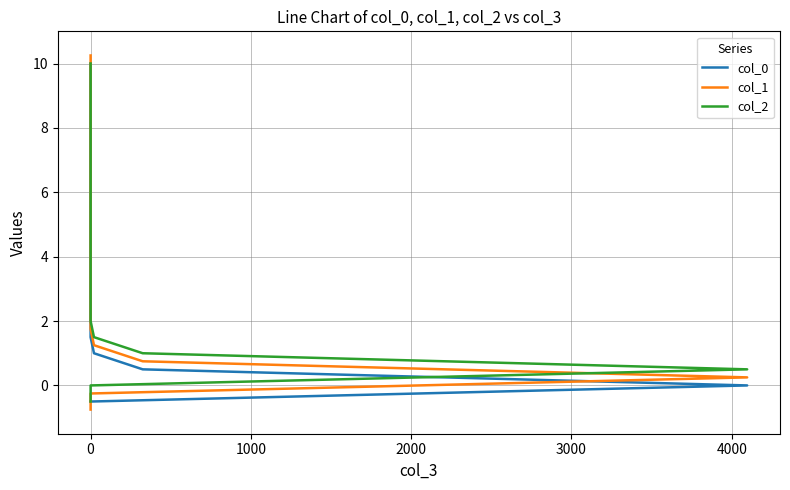

True or false: col_1 has more than 2 points higher than both neighbors.

False